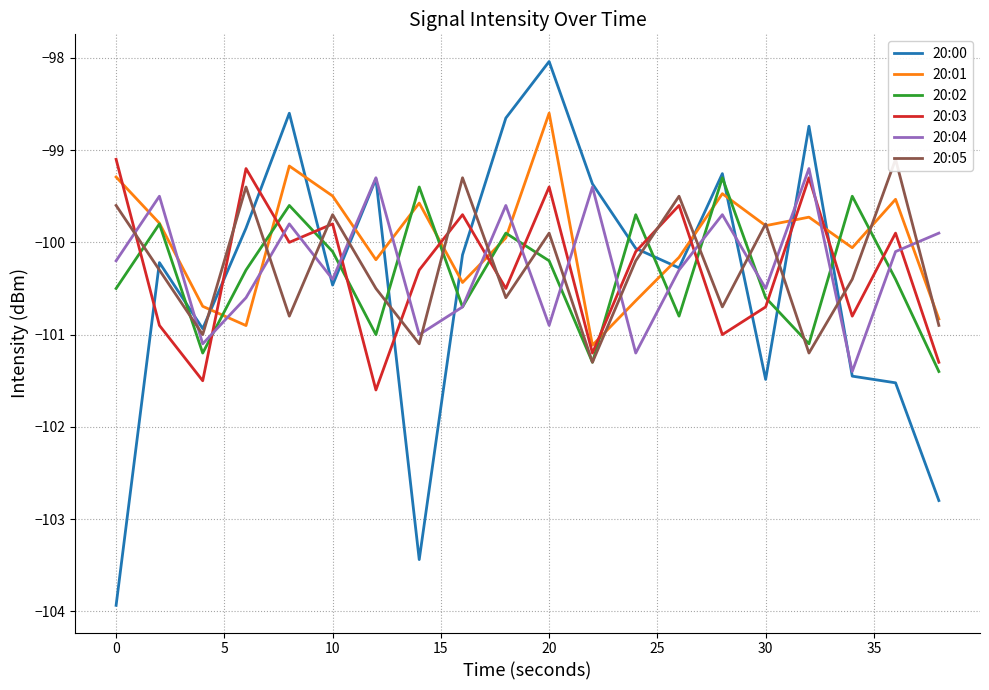

What is the average value of the 20:05 series?

-100.3